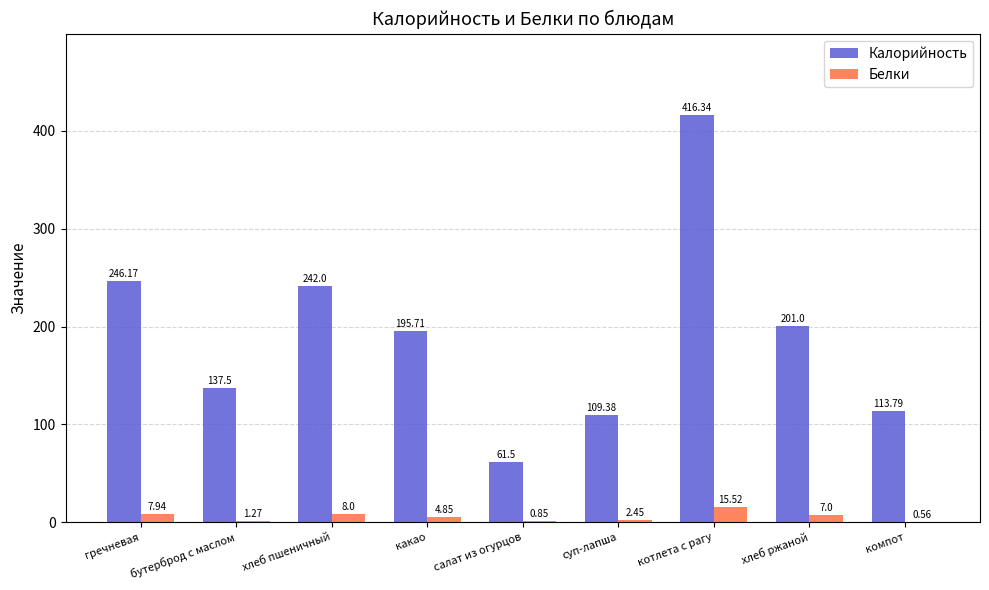

Which series has the widest spread of values?

Калорийность